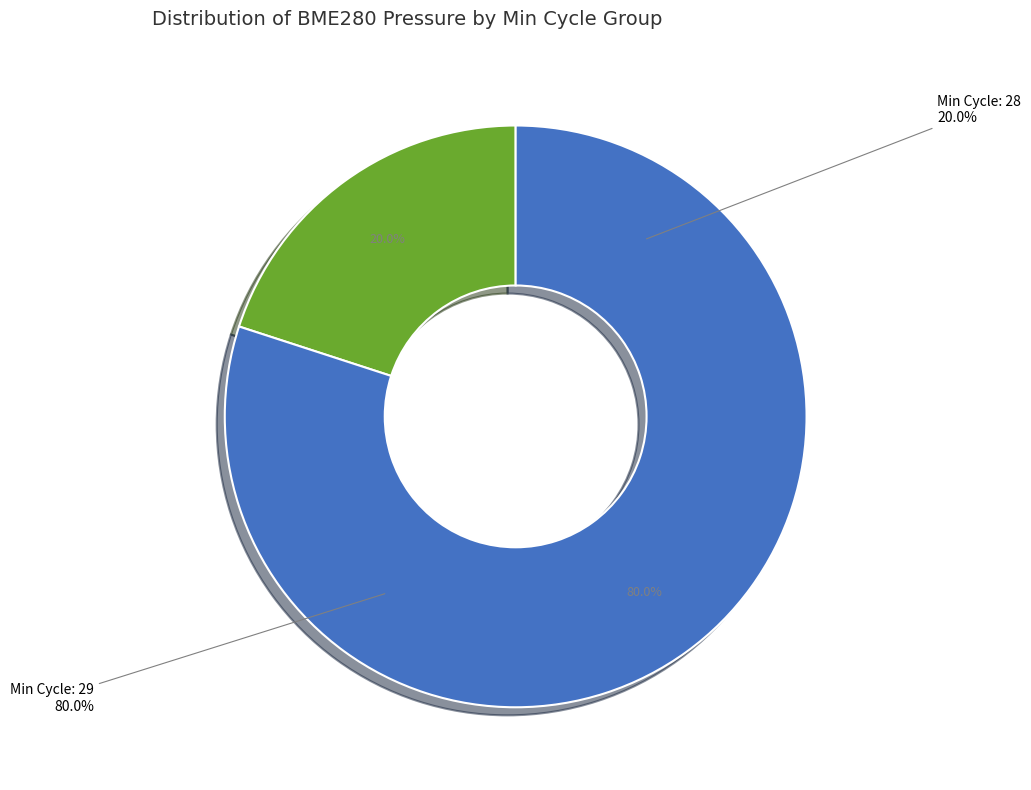

Does any single category account for the majority?

No